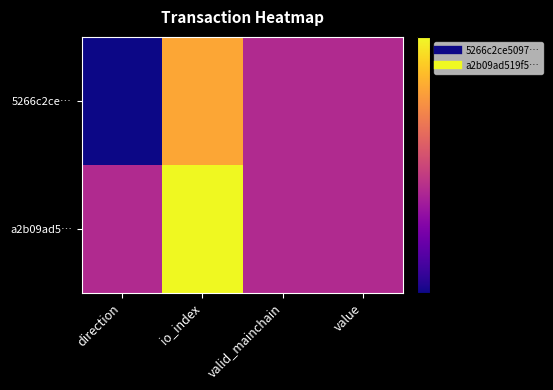

Reading right to left, extract all data points from this chart.

5266c2ce…: value=1	valid_mainchain=1	io_index=3	direction=-1
a2b09ad5…: value=1	valid_mainchain=1	io_index=4	direction=1